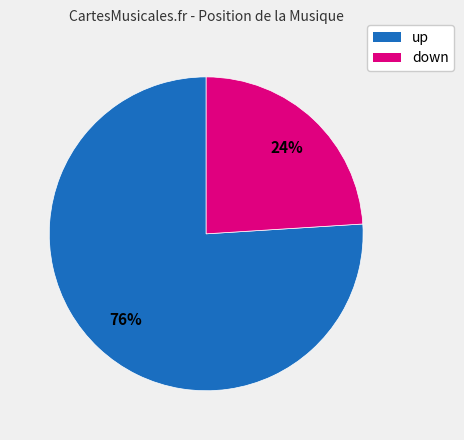

Combined, do up and down account for over 50%?

Yes